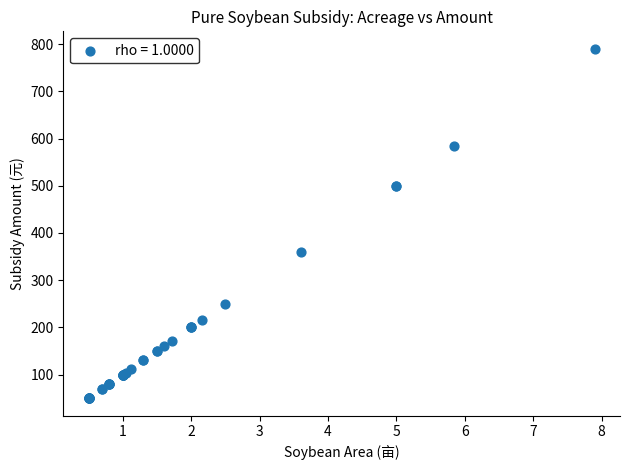

What Y value in the scatter plot is closest to 420?

360